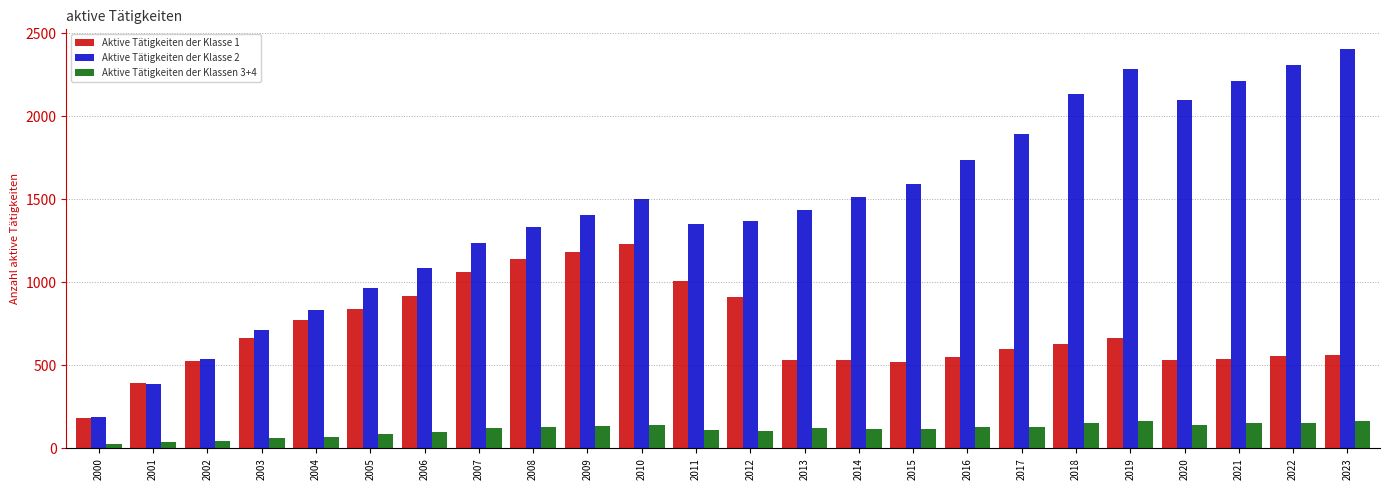

Rank the series at 2016 from highest to lowest value.

Aktive Tätigkeiten der Klasse 2, Aktive Tätigkeiten der Klasse 1, Aktive Tätigkeiten der Klassen 3+4